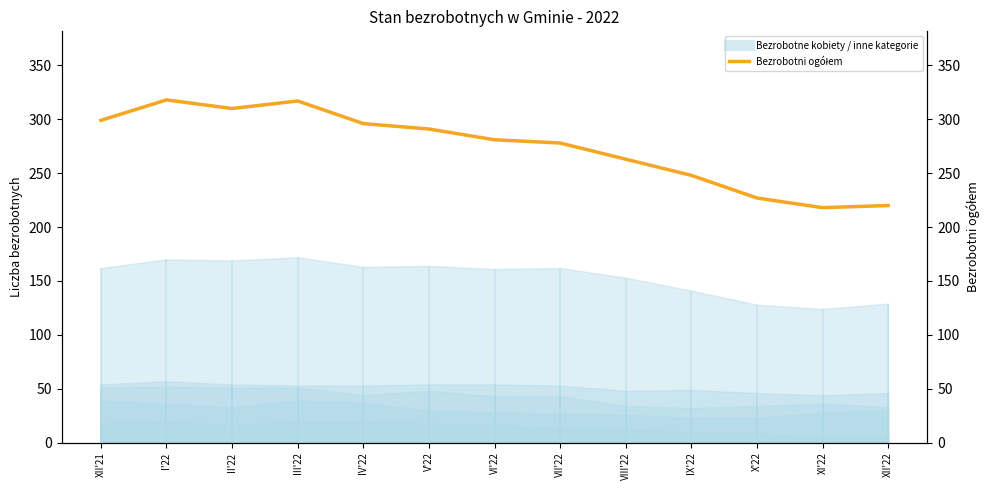

Reading left to right, transcribe all the data shown in this chart.

299	318	310	317	296	291	281	278	263	248	227	218	220